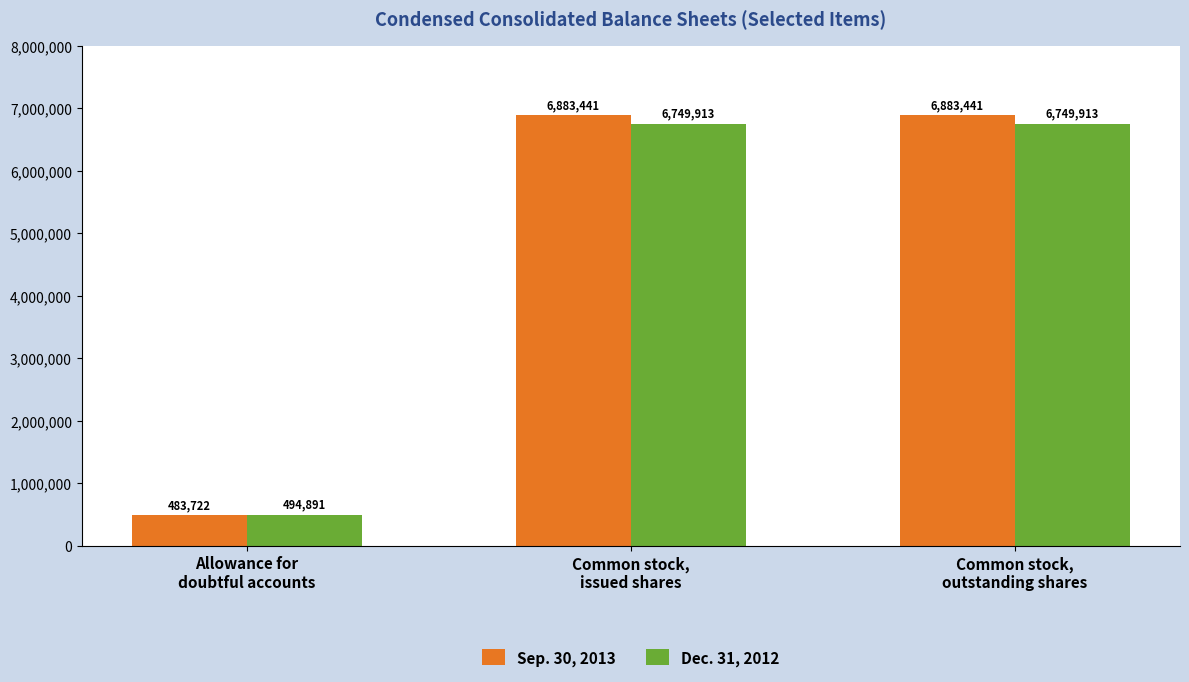

What is the label of the 3rd bar from the right?

Allowance for
doubtful accounts